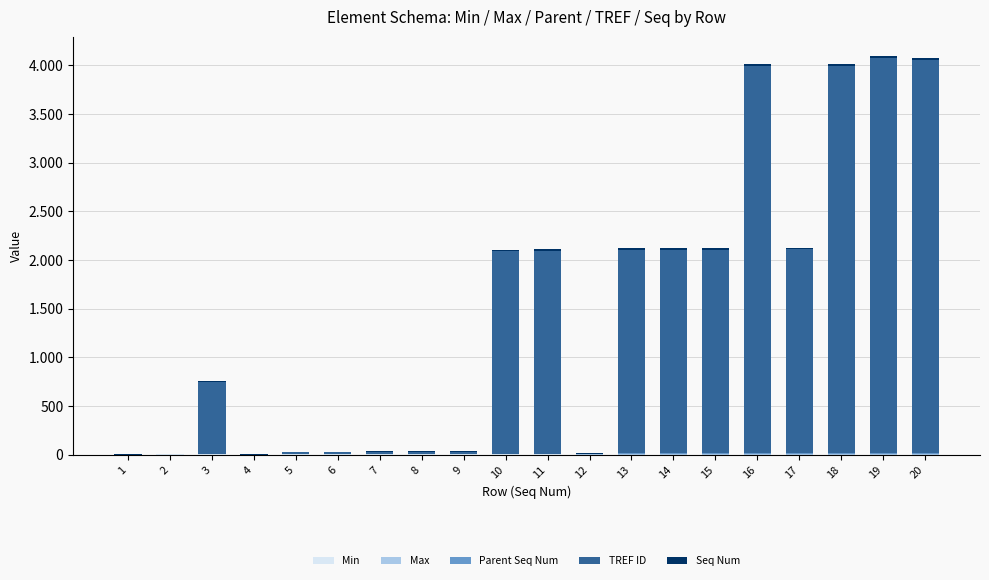

Are the bars horizontal?

No